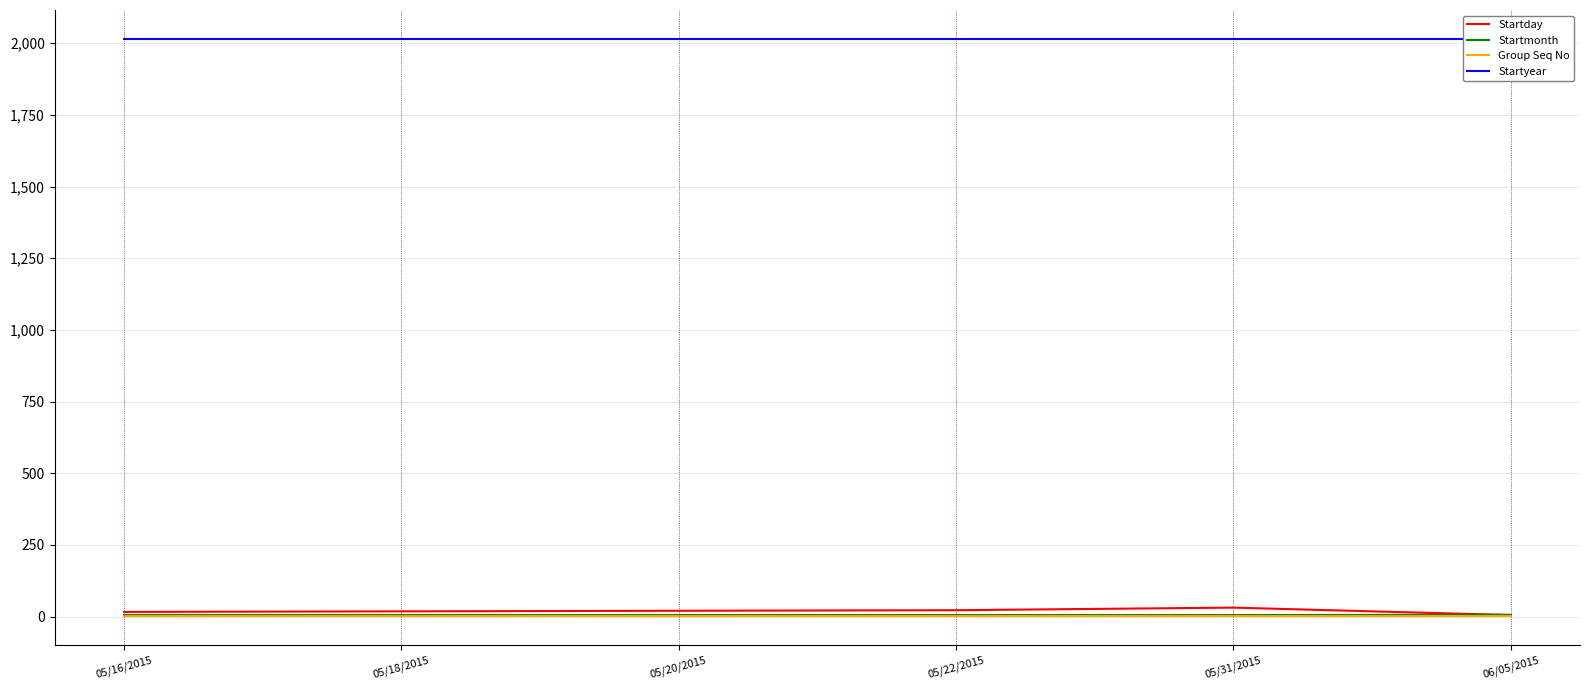

What is the maximum value for Startmonth?

6